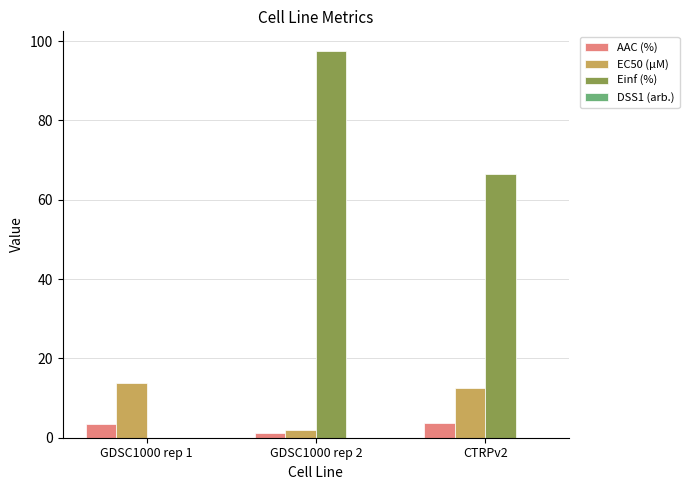

At which label does Einf (%) reach its peak?

GDSC1000 rep 2